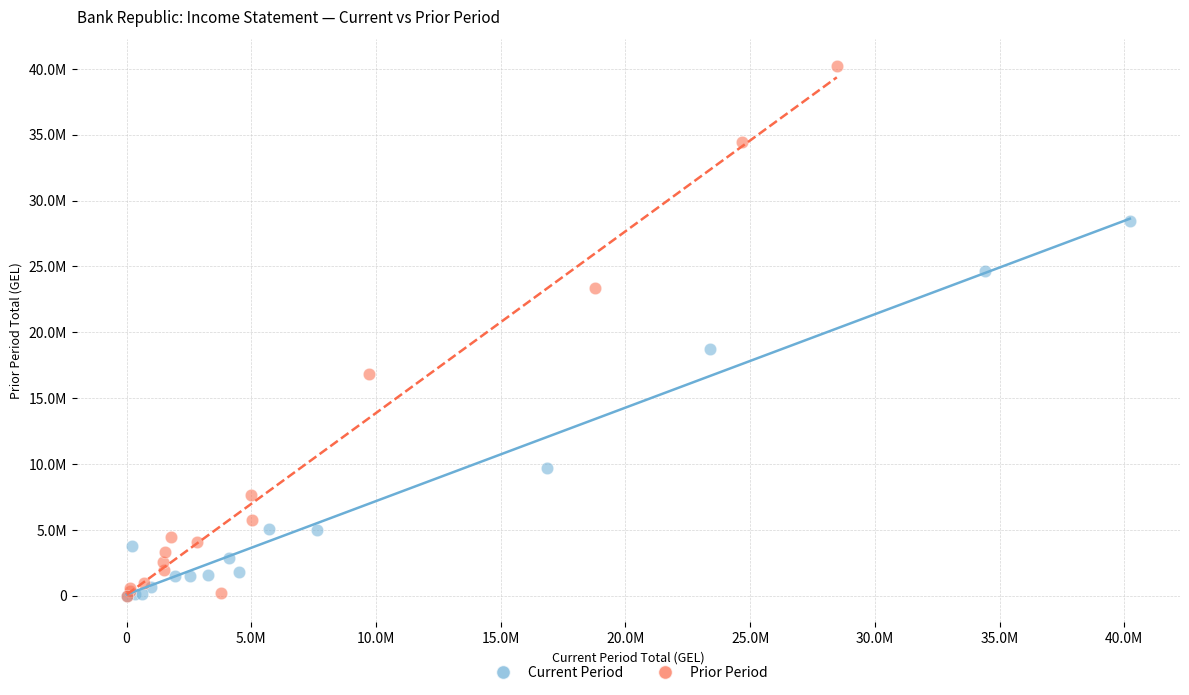

Which series contains the highest Y value?

Prior Period